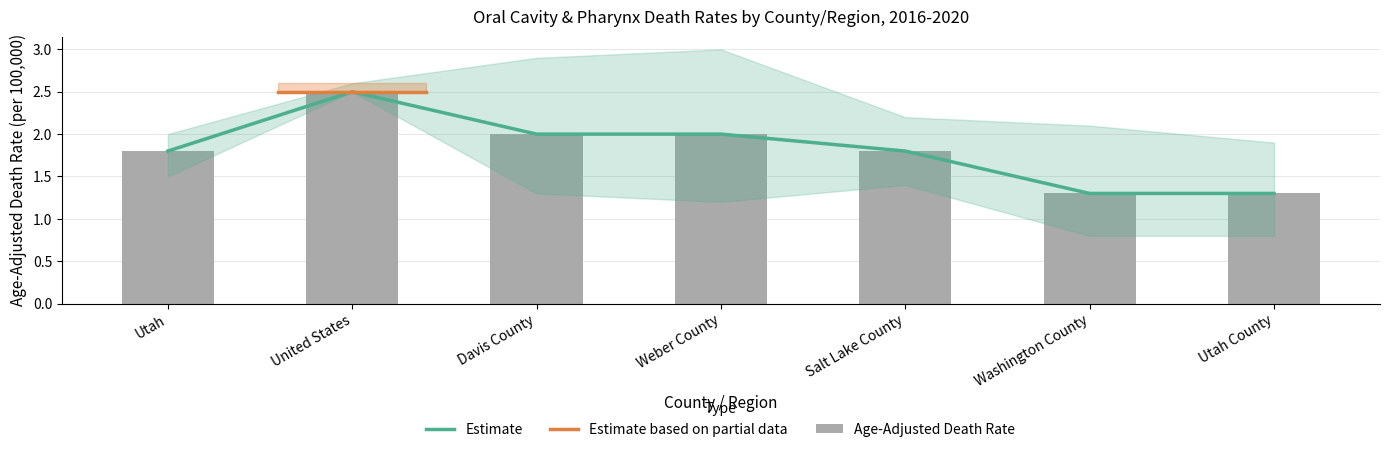

What is the greatest value displayed?

3.0